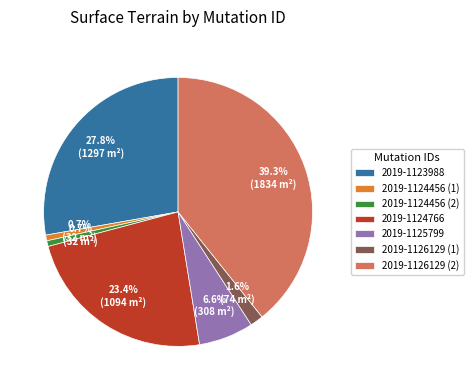

Is it true that 2019-1124456 (1) is 12% of the pie?

False